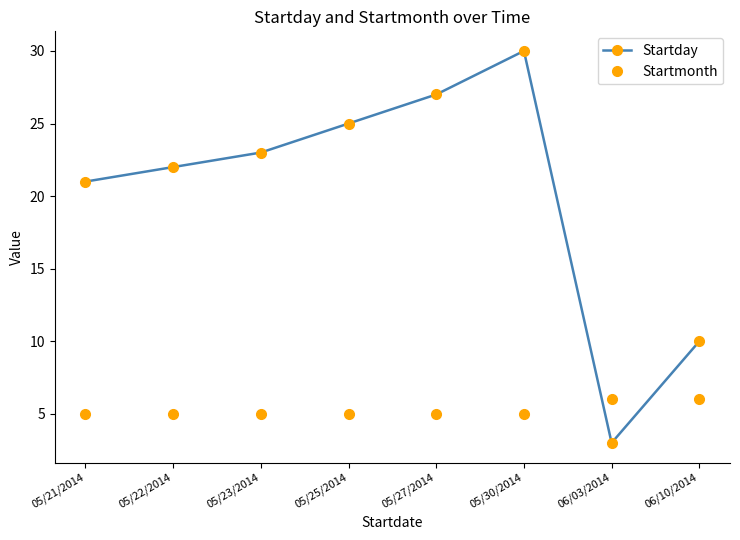

What is the greatest value displayed?

30